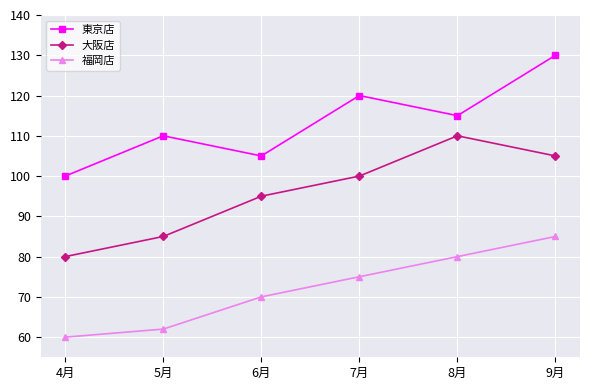

How many distinct data groups are displayed?

3